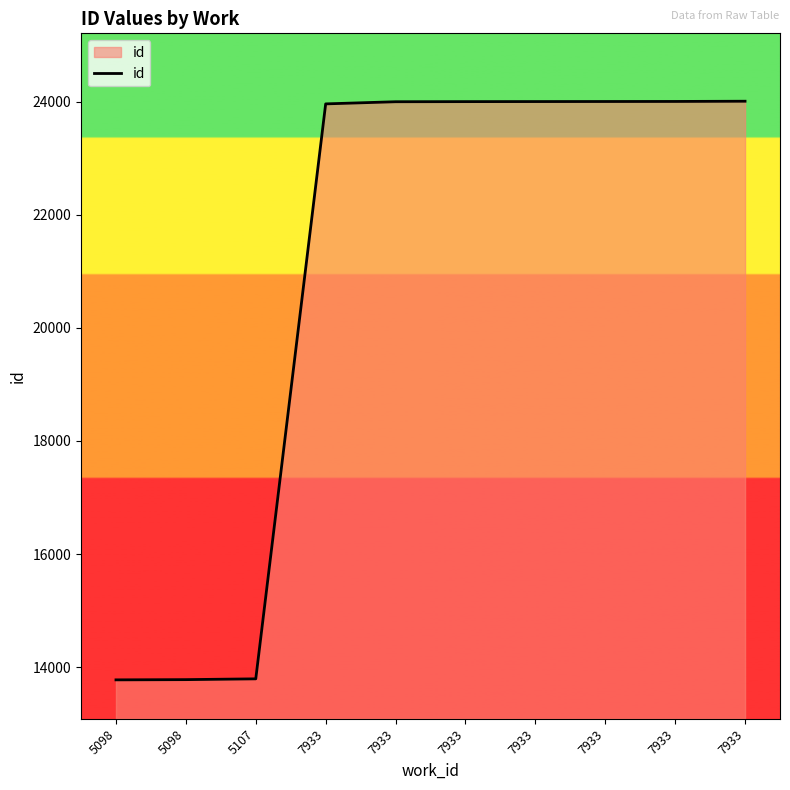

Rank the categories by value from highest to lowest.

7933, 7933, 7933, 7933, 7933, 7933, 7933, 5107, 5098, 5098